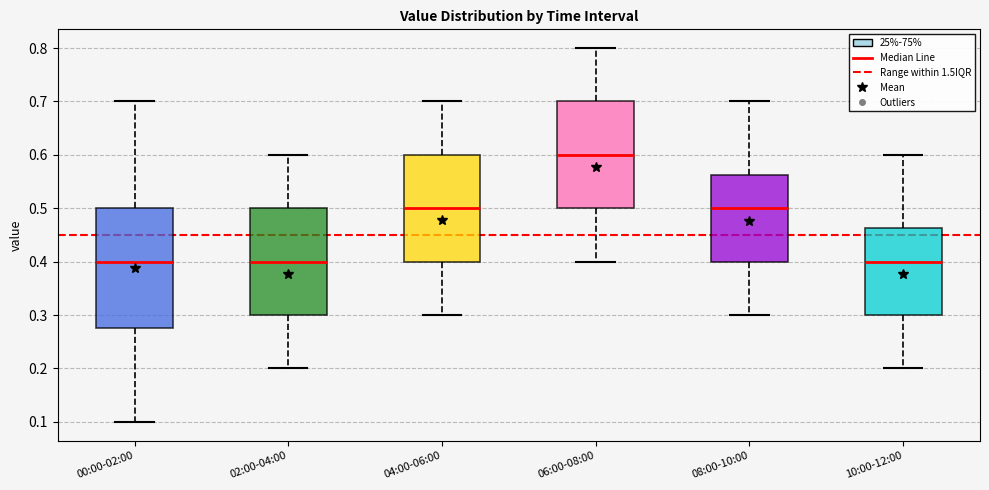

Comparing the boxes themselves (not the whiskers), which one is the tallest?

00:00-02:00